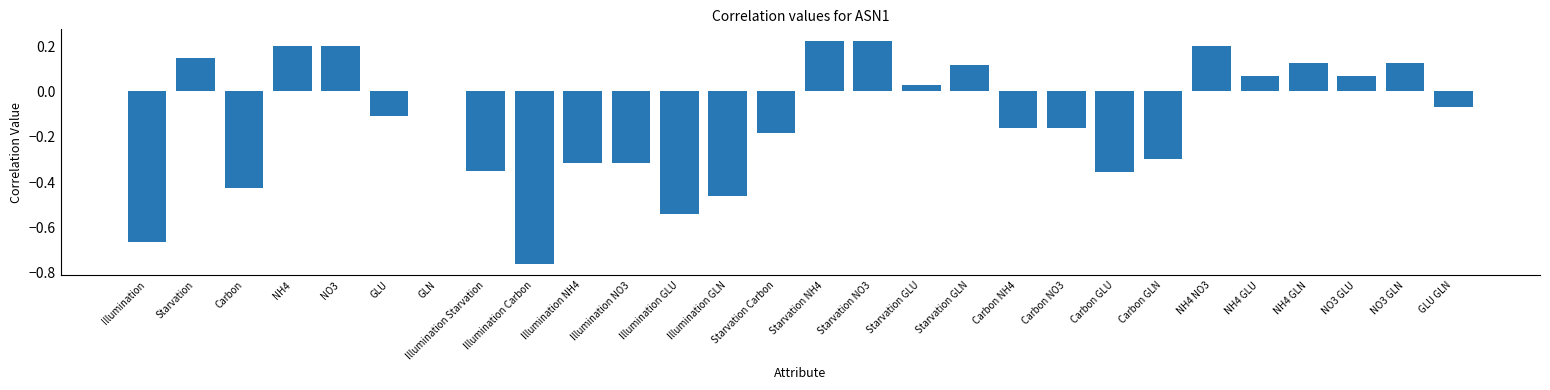

Between Illumination Carbon and GLU, which is larger?

GLU